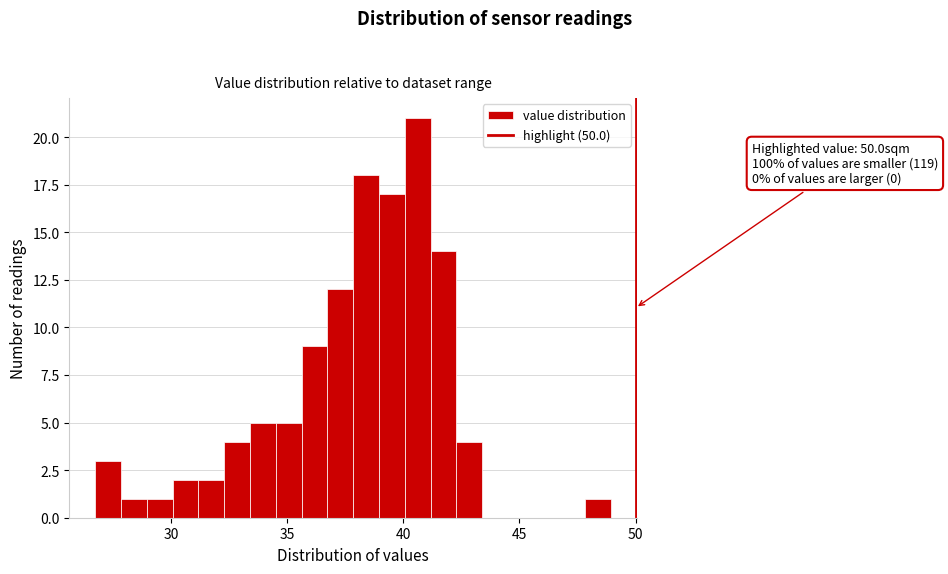

Read against the x-axis, roughly where is the centre of the tallest bar?

40.5